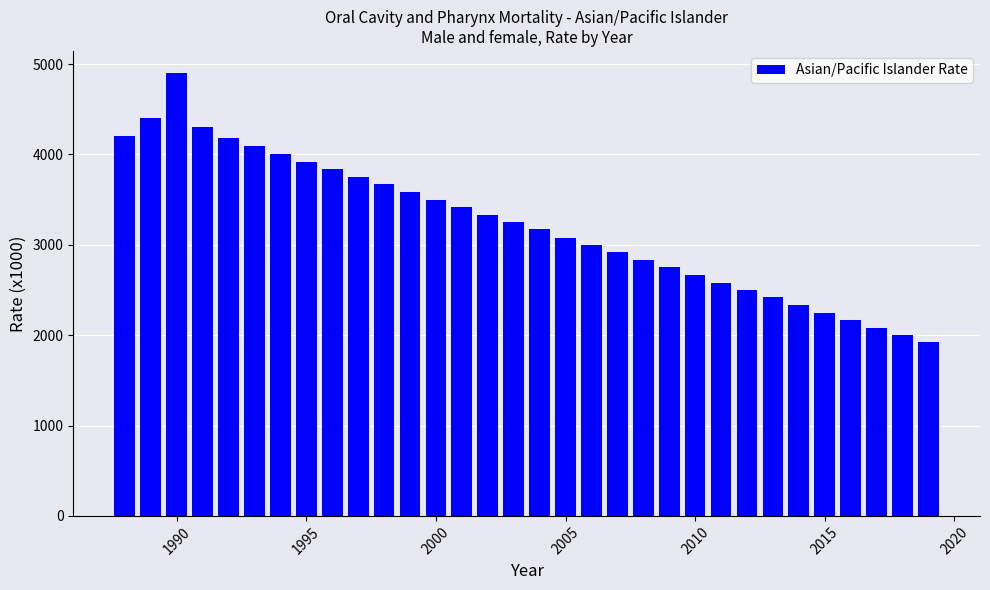

What is the difference between the maximum and minimum values?

2980